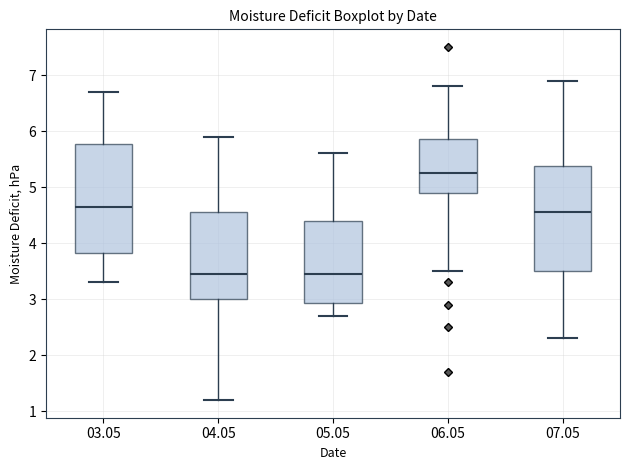

Reading left to right, transcribe this box plot: for each box, give where its median line is, the range the box spans, and where its two whiskers end, as read against the y-axis. The values are not printed on the chart, so give them approximately, as read against the axis.

03.05: median 4.7, box 3.8 to 5.8, whiskers 3.3 to 6.7
04.05: median 3.5, box 3.0 to 4.6, whiskers 1.2 to 5.9
05.05: median 3.5, box 2.9 to 4.4, whiskers 2.7 to 5.6
06.05: median 5.3, box 4.9 to 5.9, whiskers 3.5 to 6.8
07.05: median 4.6, box 3.5 to 5.4, whiskers 2.3 to 6.9